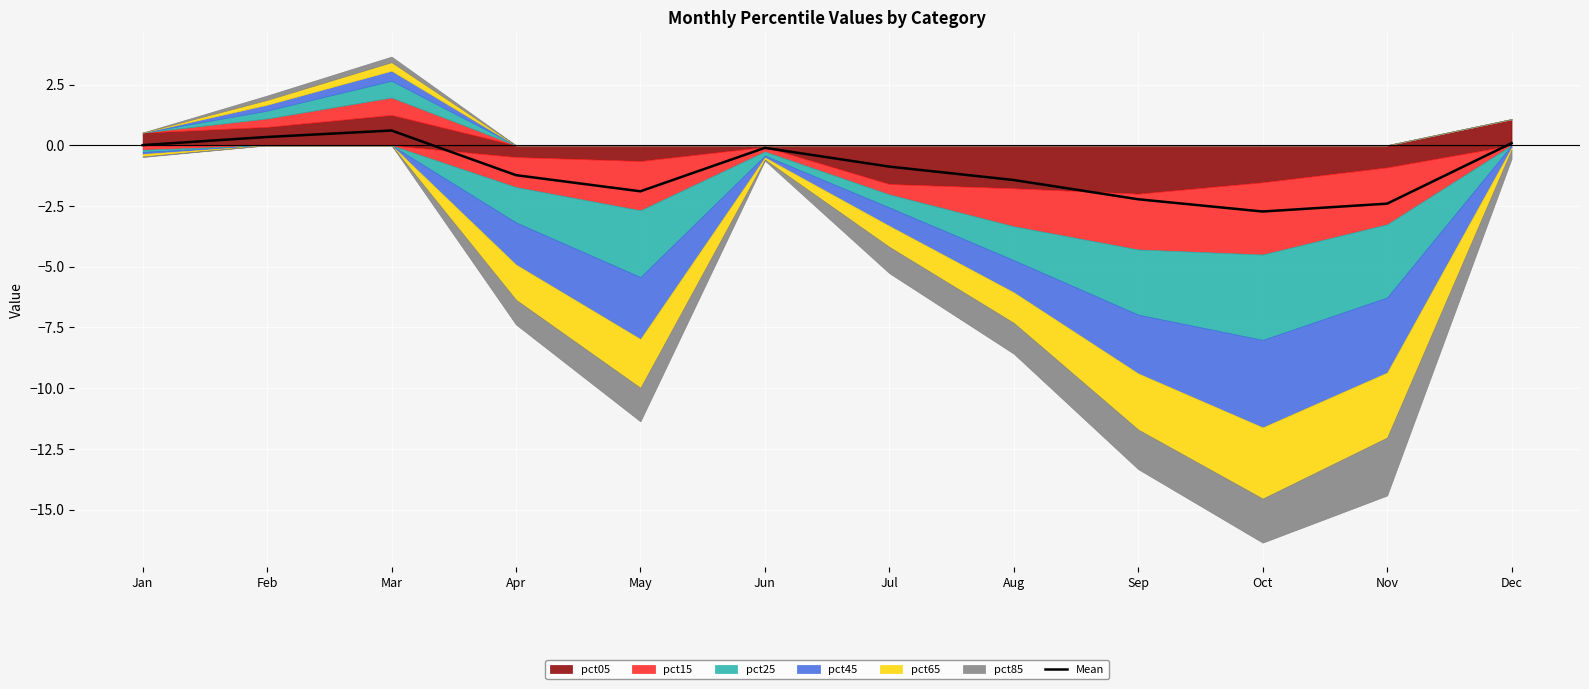

Does the chart display data point markers on the line(s)?

No